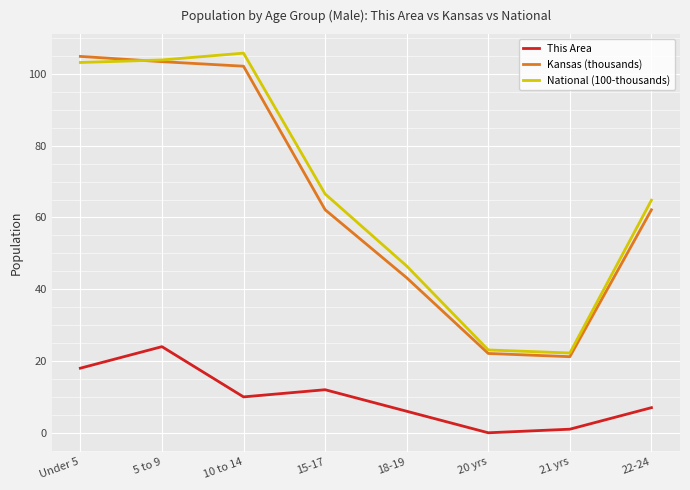

True or false: This Area and National (100-thousands) intersect in this chart.

False